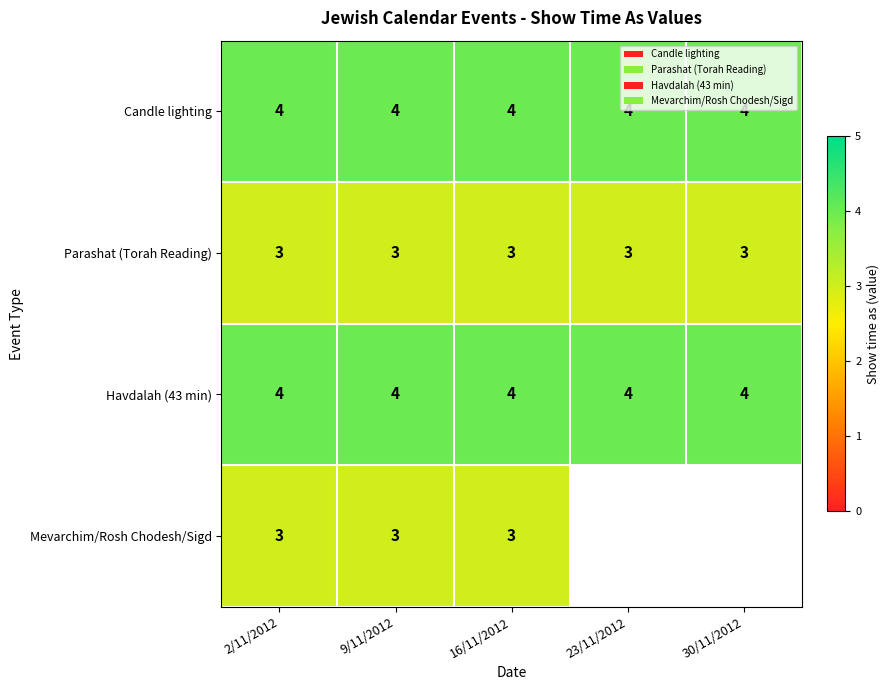

Between 2/11/2012 and 30/11/2012, which is larger?

2/11/2012